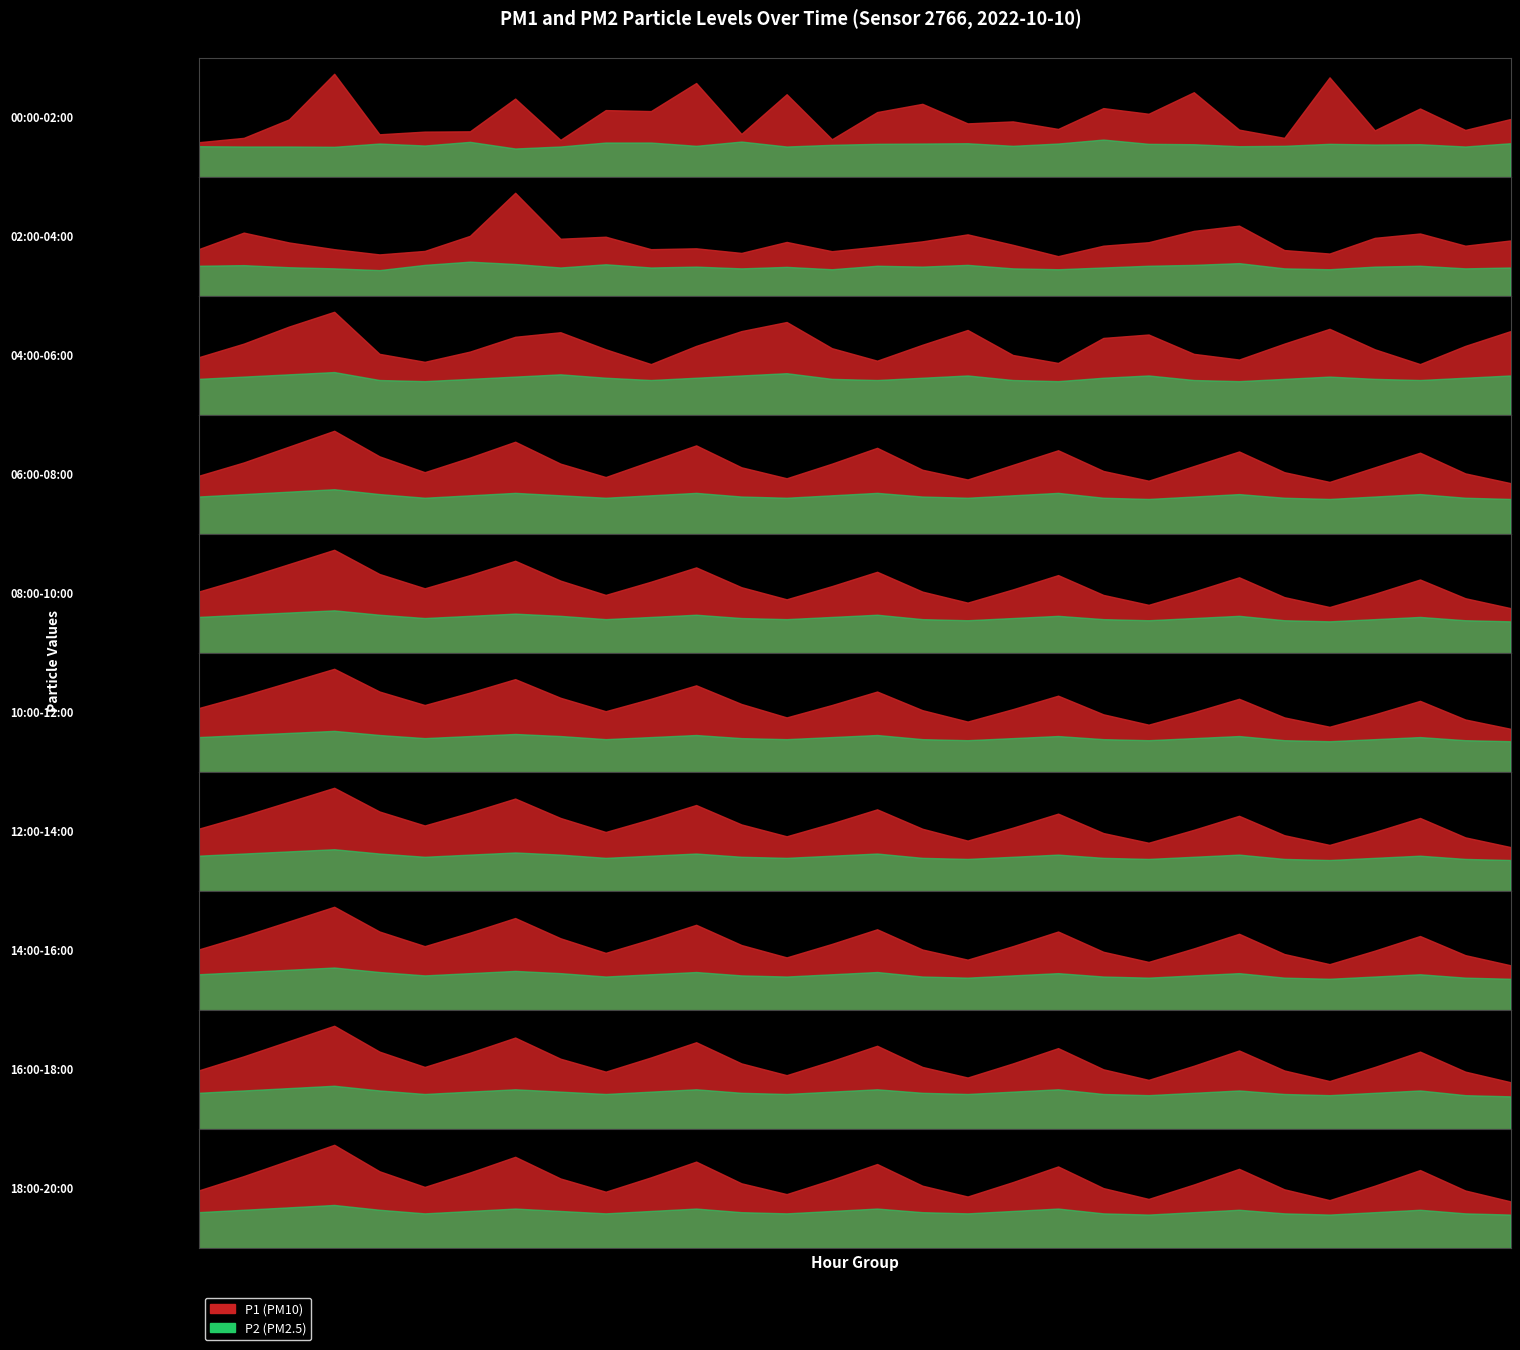

What is the difference between the highest and lowest values at 6?

1.1